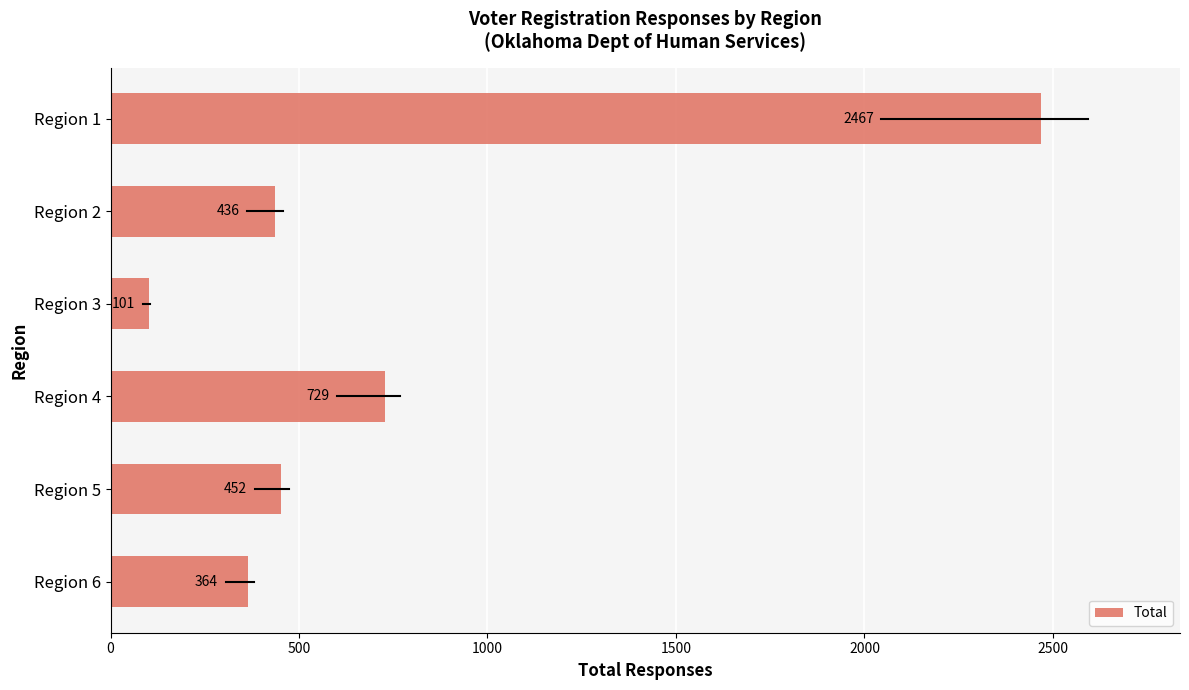

Are the bars horizontal?

Yes